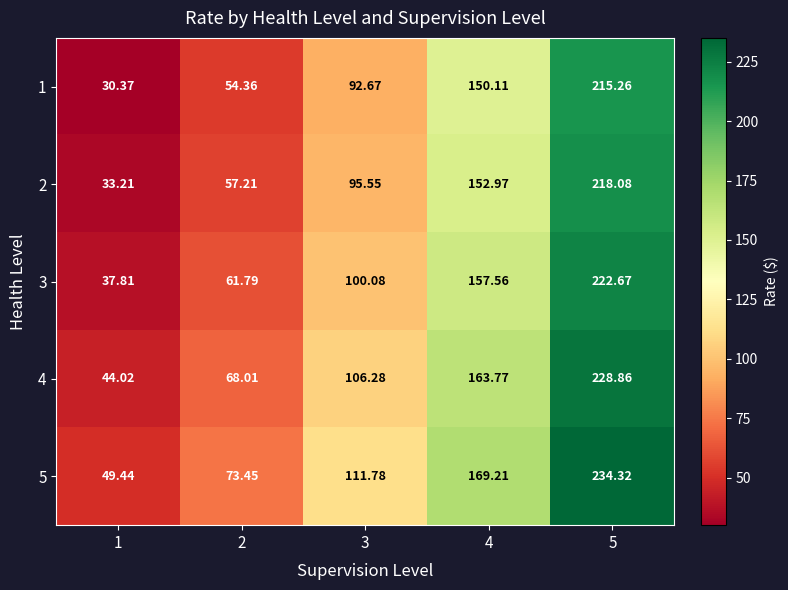

Which has a higher value, 1 or 2?

2